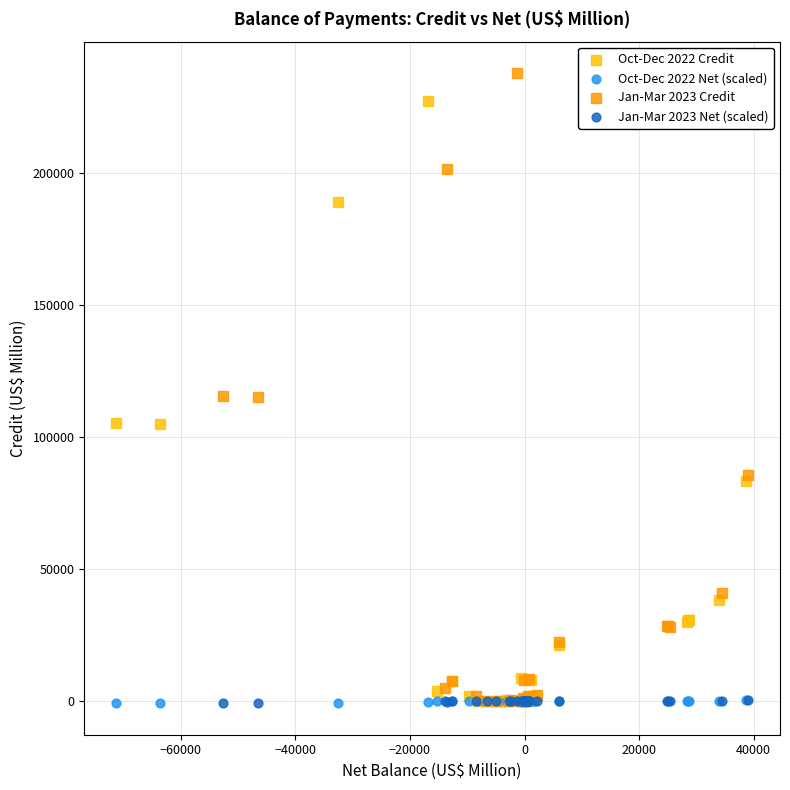

Which series contains the highest Y value?

Jan-Mar 2023 Credit